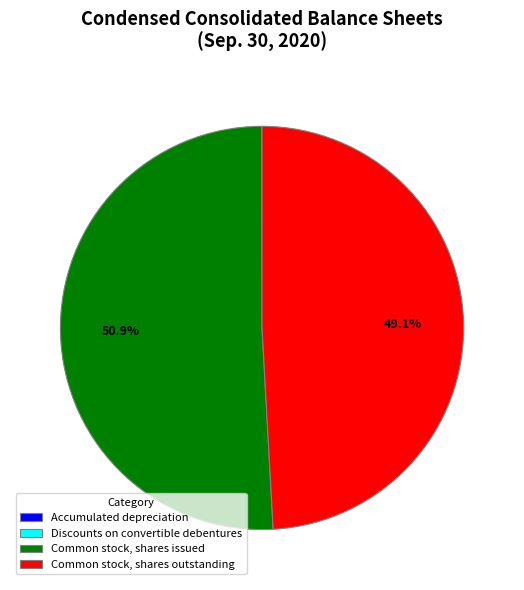

What is the majority slice?

Common stock, shares issued